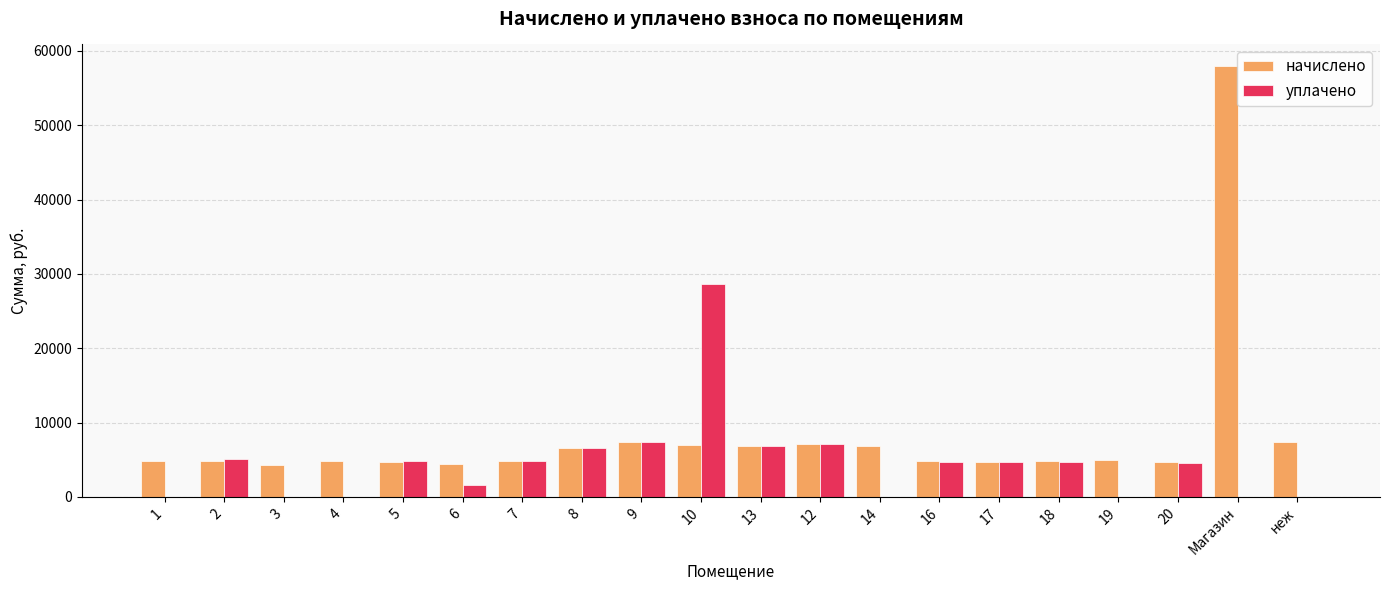

Where does the начислено series first go above 4867?

8